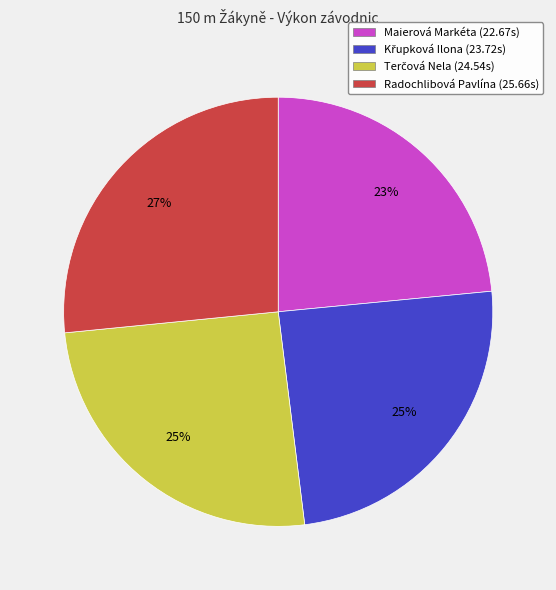

How many slices are in this pie chart?

4